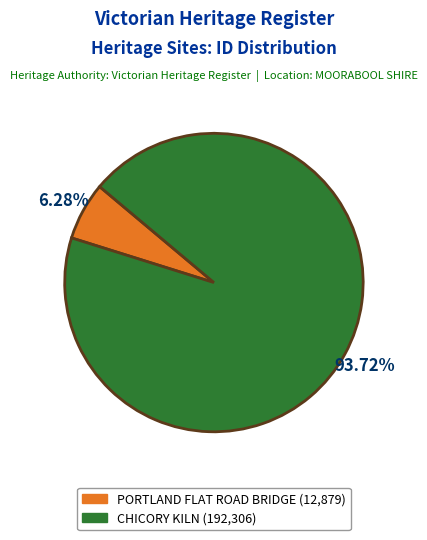

Count the number of slices in the pie.

2